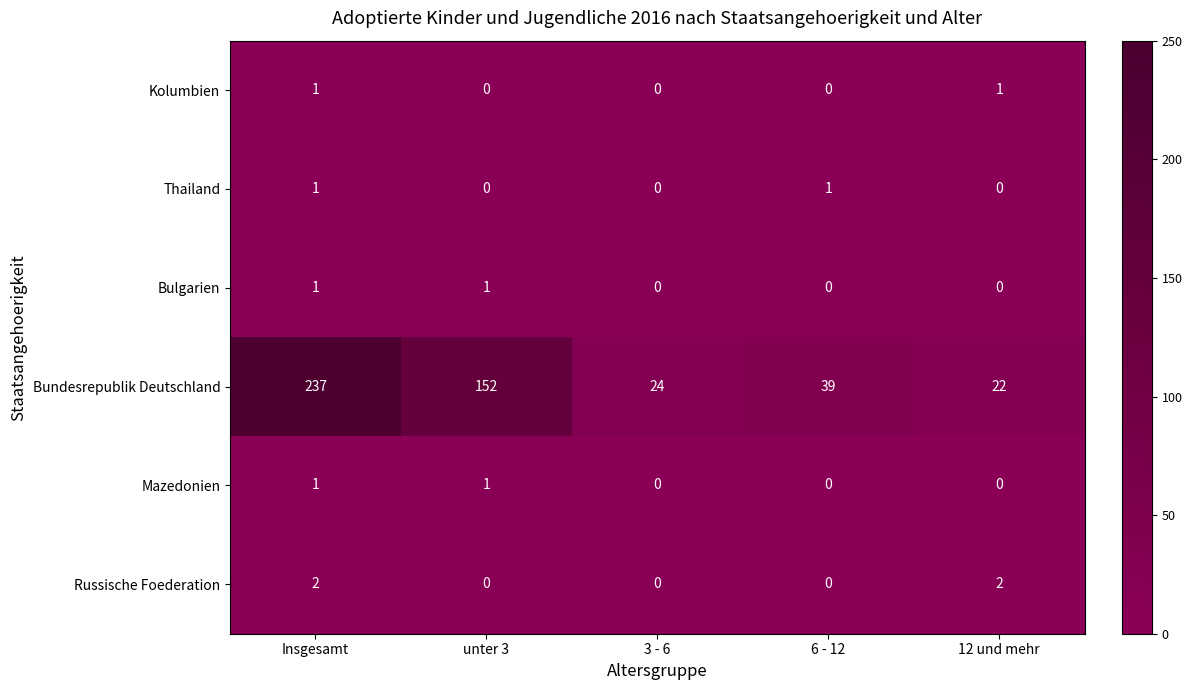

True or false: Bulgarien has a value of 0 at 12 und mehr.

True